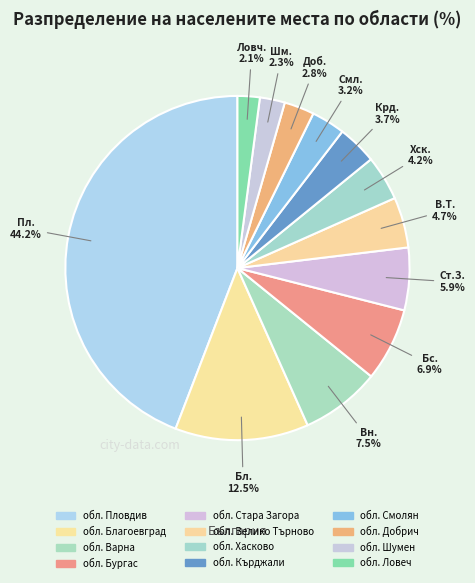

Does обл. Велико Търново account for over 50% of the chart?

No